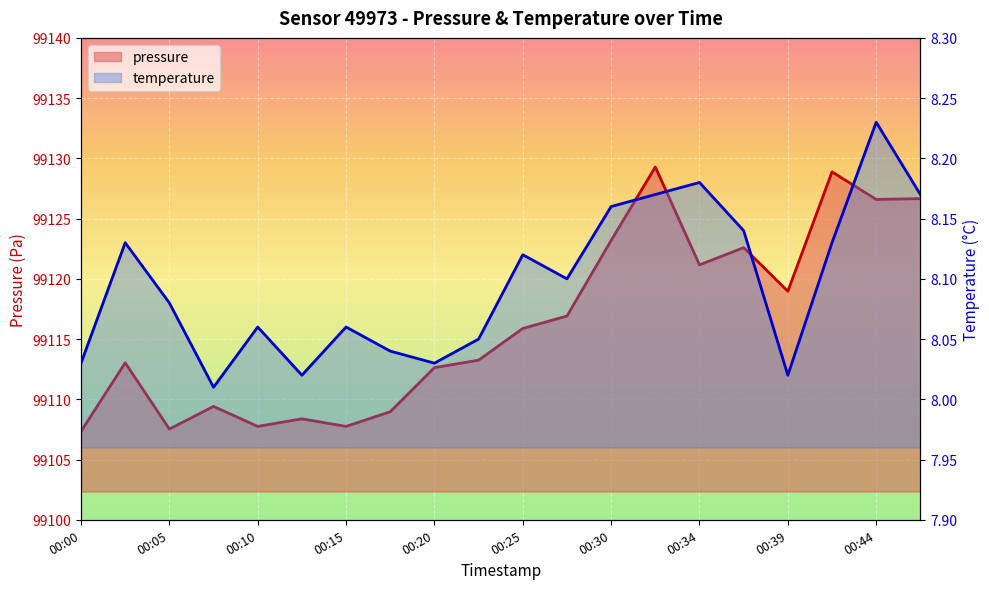

Rank the series by their average value, from highest to lowest.

pressure, temperature